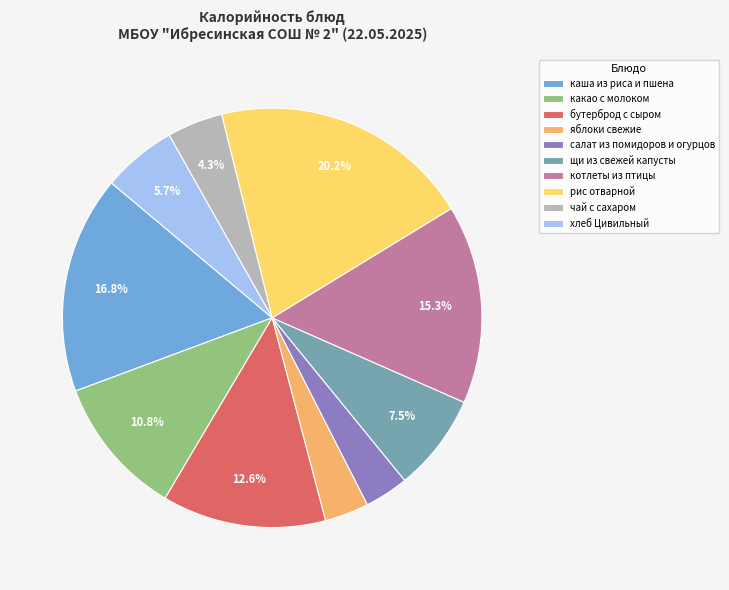

What percentage is the яблоки свежие slice, to the nearest percent?

3%